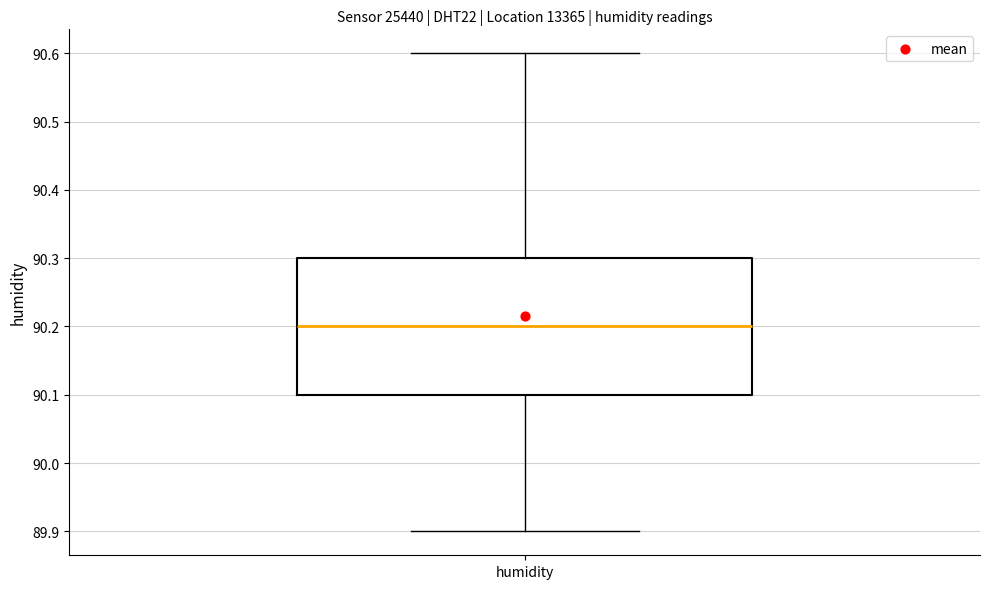

Transcribe this box plot: give where the median line is, the range the box spans, and where the two whiskers end, as read against the y-axis. The values are not printed on the chart, so give them approximately, as read against the axis.

median 90.2, box 90.1 to 90.3, whiskers 89.9 to 90.6